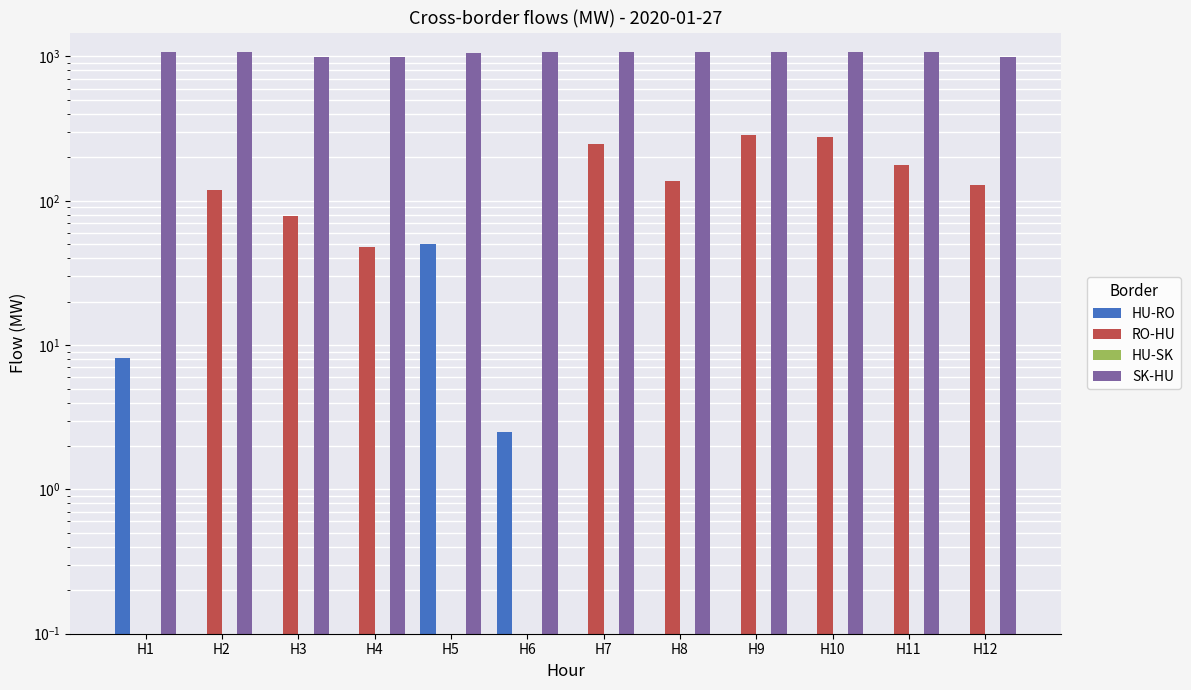

What is the greatest value displayed?

1082.0